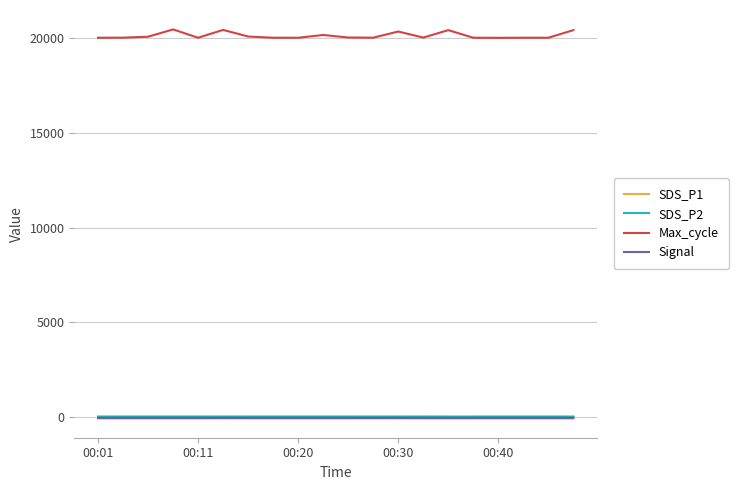

Which series has the widest spread of values?

Max_cycle